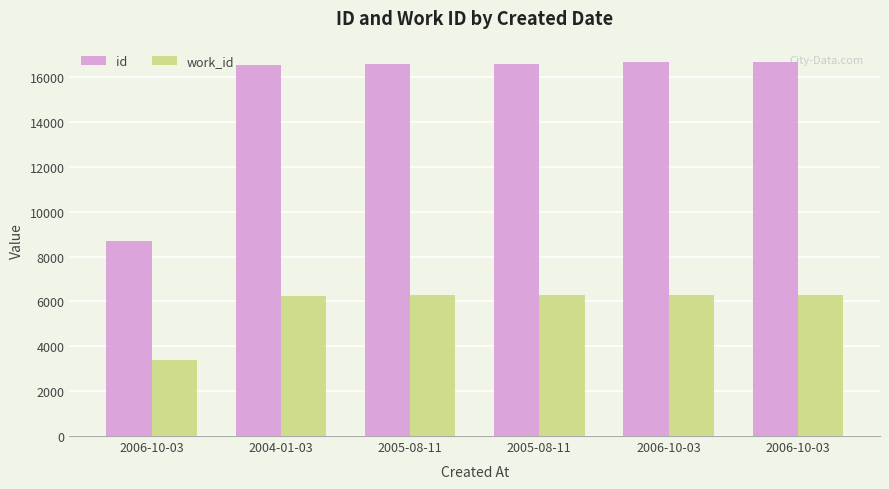

What is the label of the 1st bar from the left?

2006-10-03